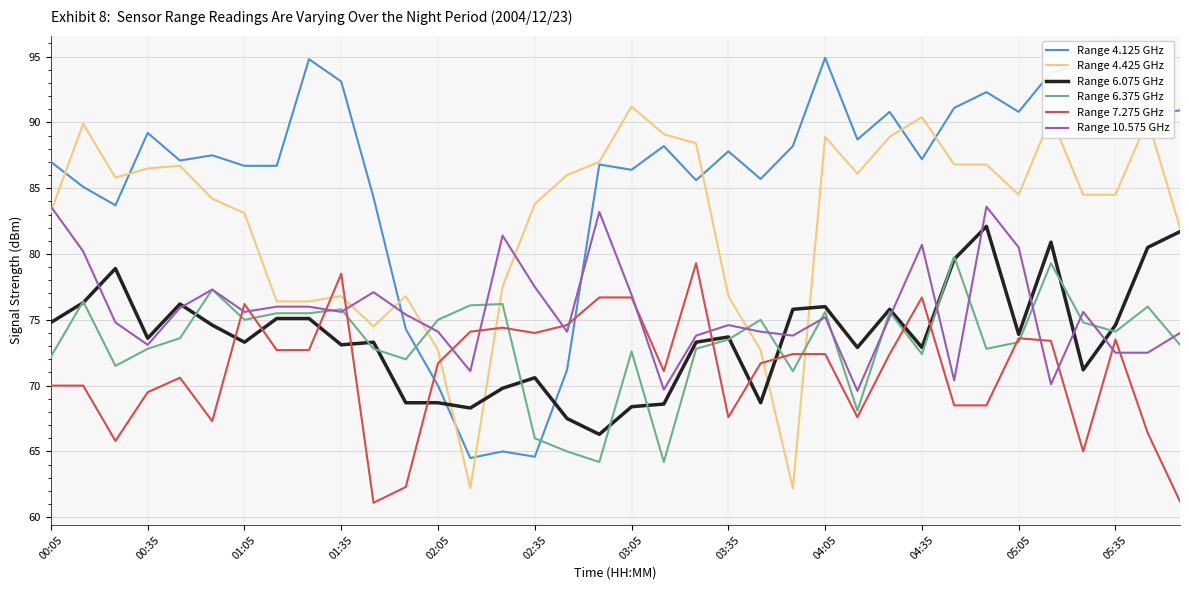

What is the maximum value shown in the chart?

94.9